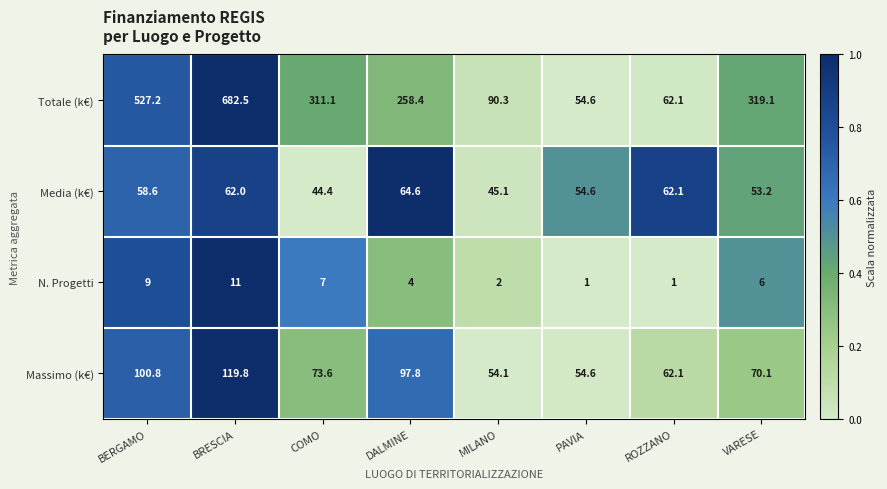

Which category has the highest value in the N. Progetti series?

BRESCIA